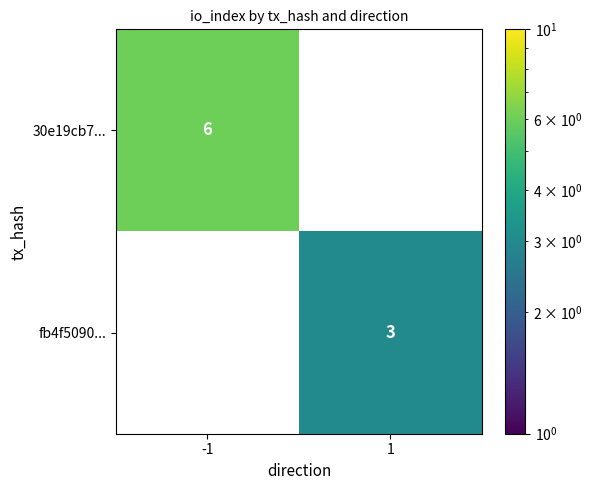

Is it true that fb4f5090... equals 3 at 1?

True